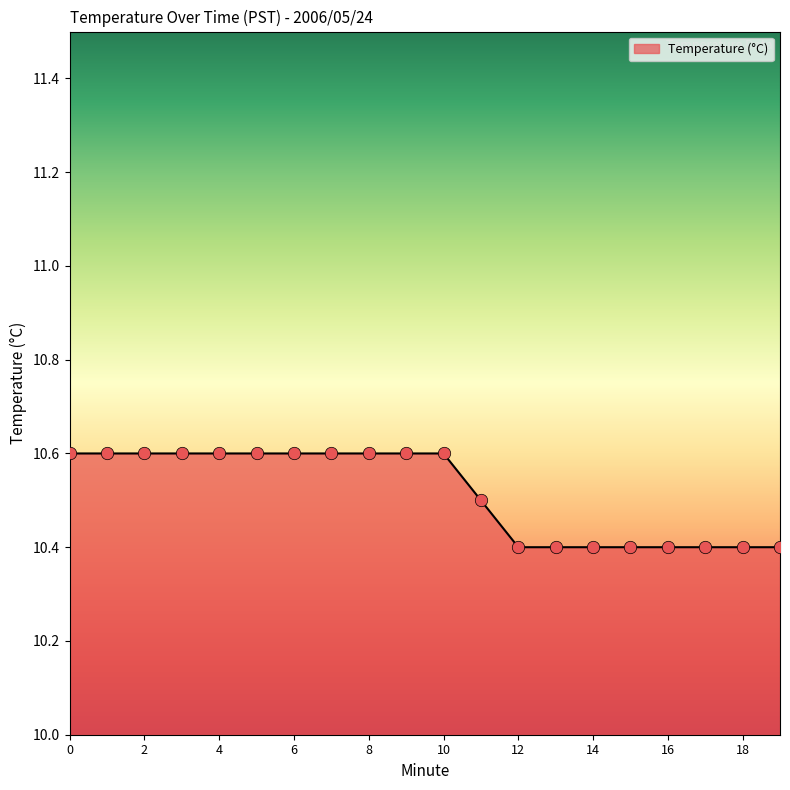

What is the greatest value displayed?

10.6